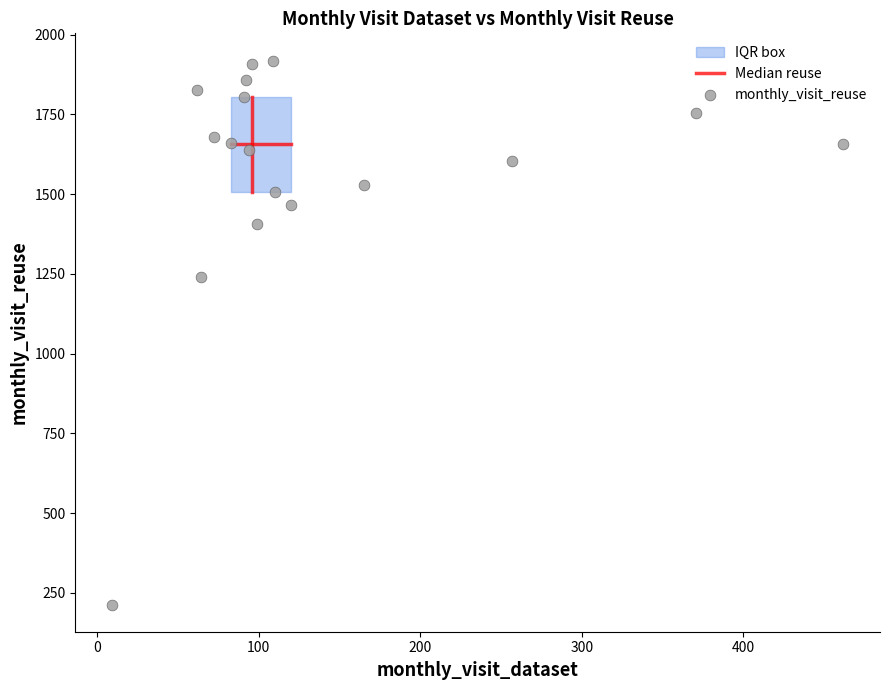

What Y value in the scatter plot is closest to 1066?

1240